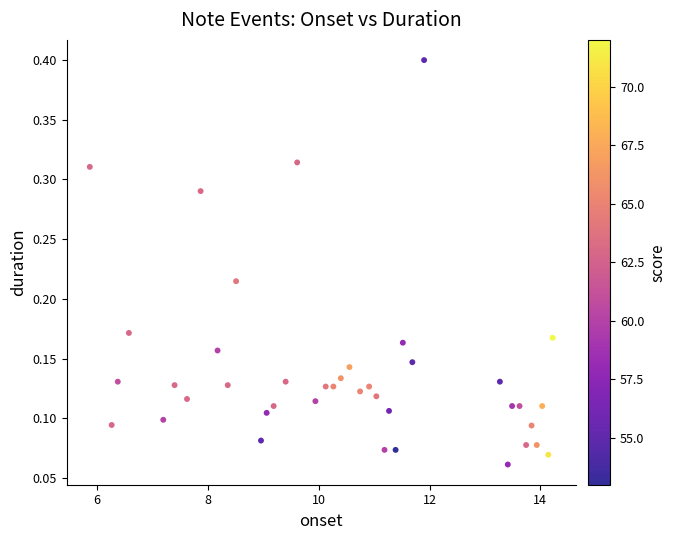

What is the range of X values (max minus min)?

8.4